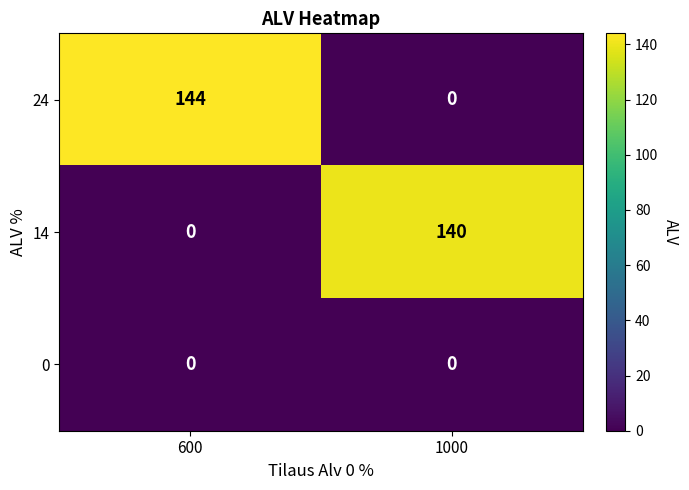

What is the sum of the 24 values at 1000 and 600?

144